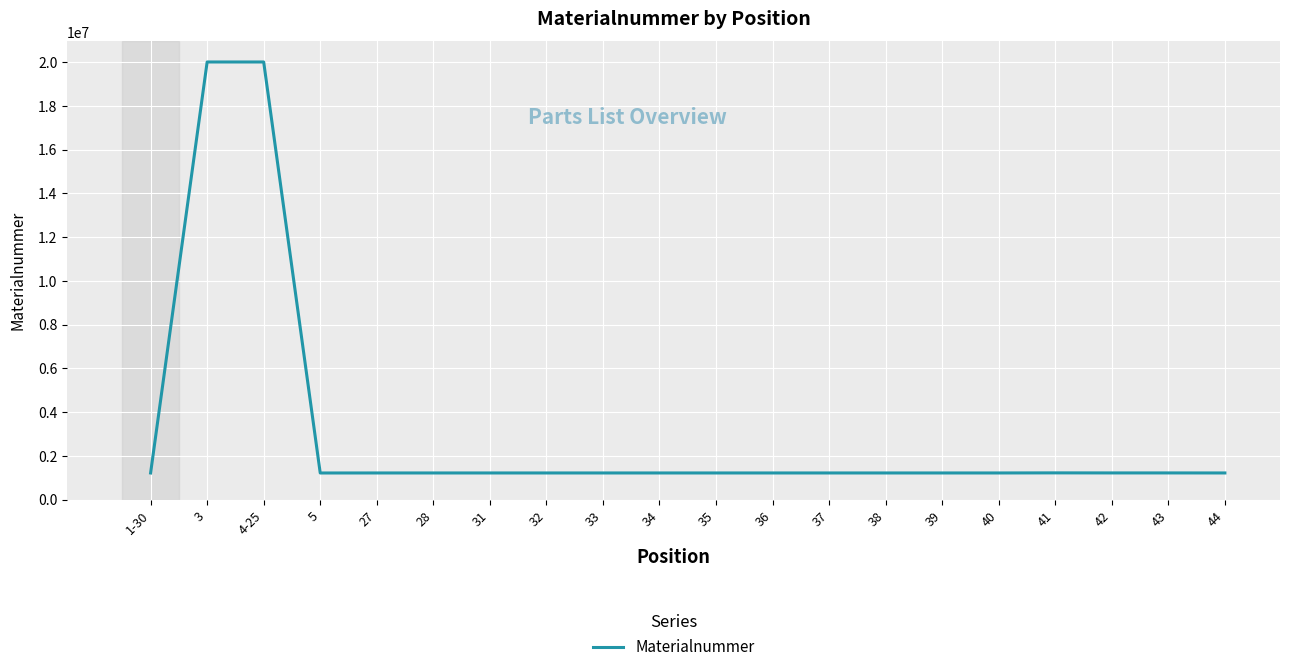

The value at 27 is 1221137. True or false?

True